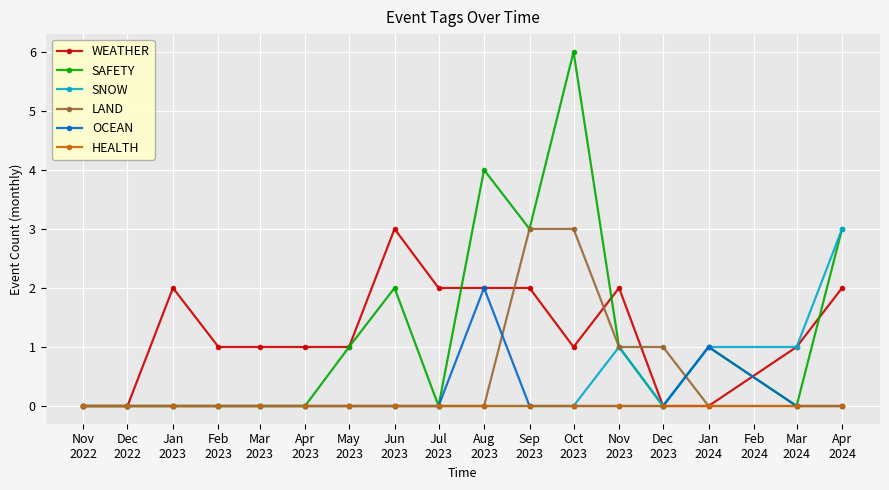

Which series has the largest range (max minus min)?

SAFETY